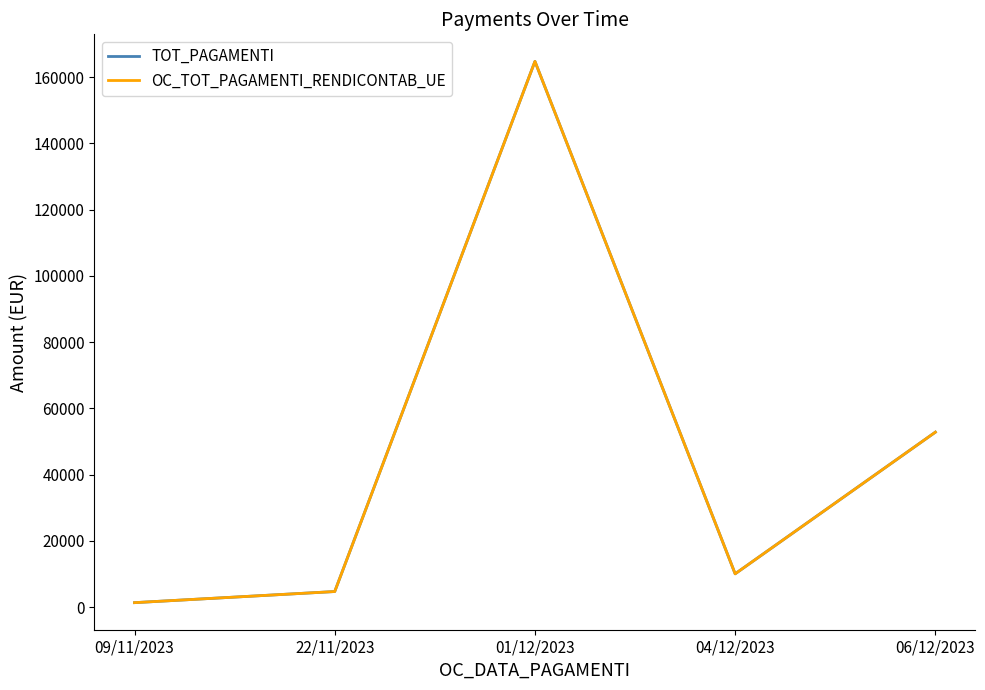

Rank the series at 06/12/2023 from highest to lowest value.

TOT_PAGAMENTI, OC_TOT_PAGAMENTI_RENDICONTAB_UE